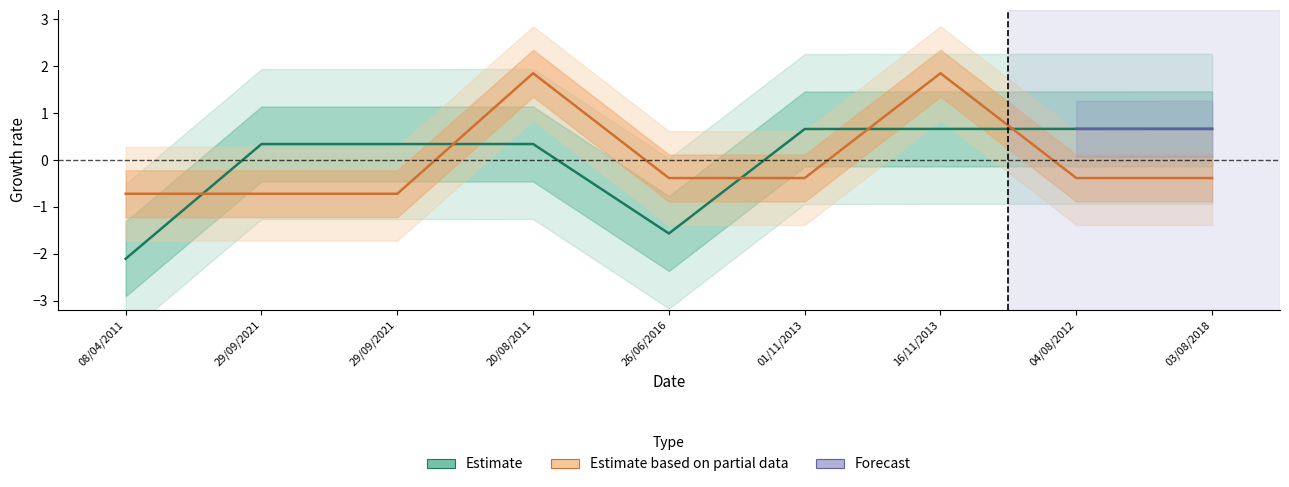

The BANDA series shows 1.9 at 16/11/2013. True or false?

True